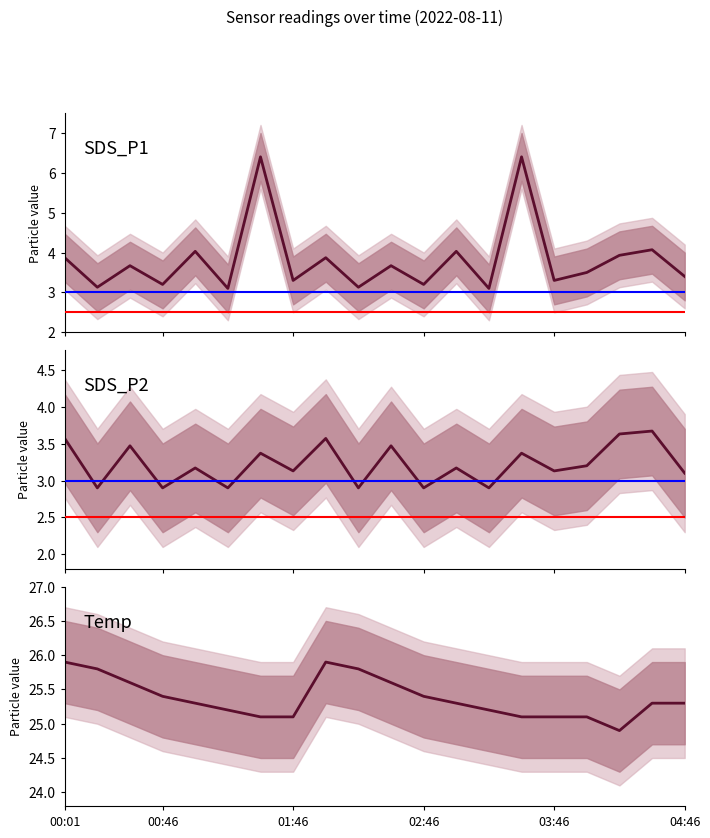

How many interior local peaks does the SDS_P1 series have?

8